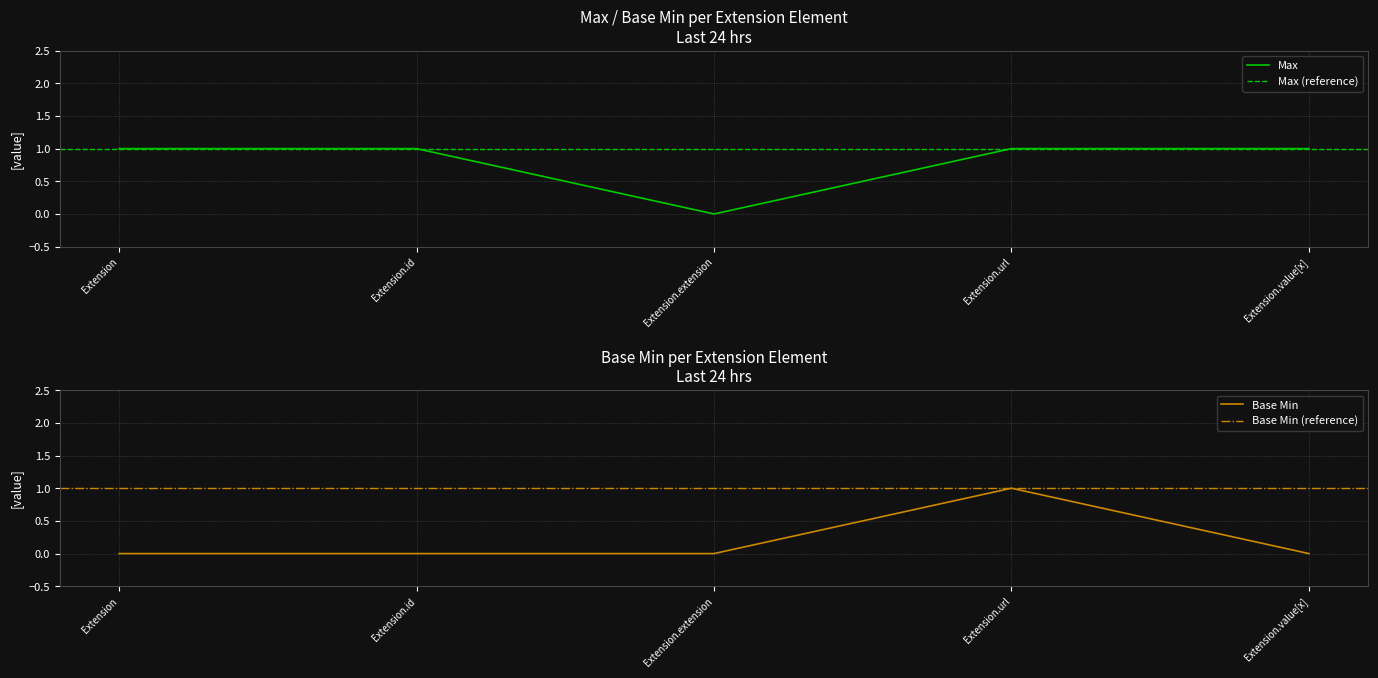

What is the label of the 3rd point from the right?

Extension.extension